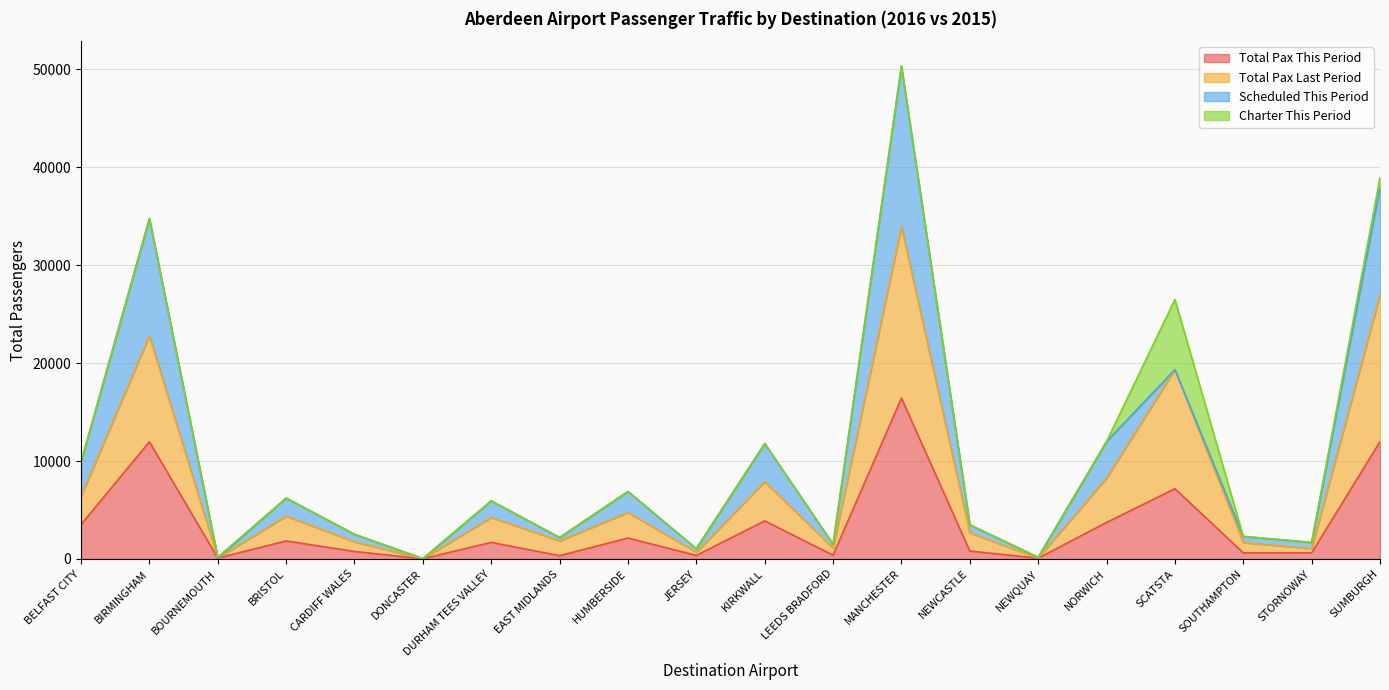

Which series has the largest range (max minus min)?

Total Pax Last Period